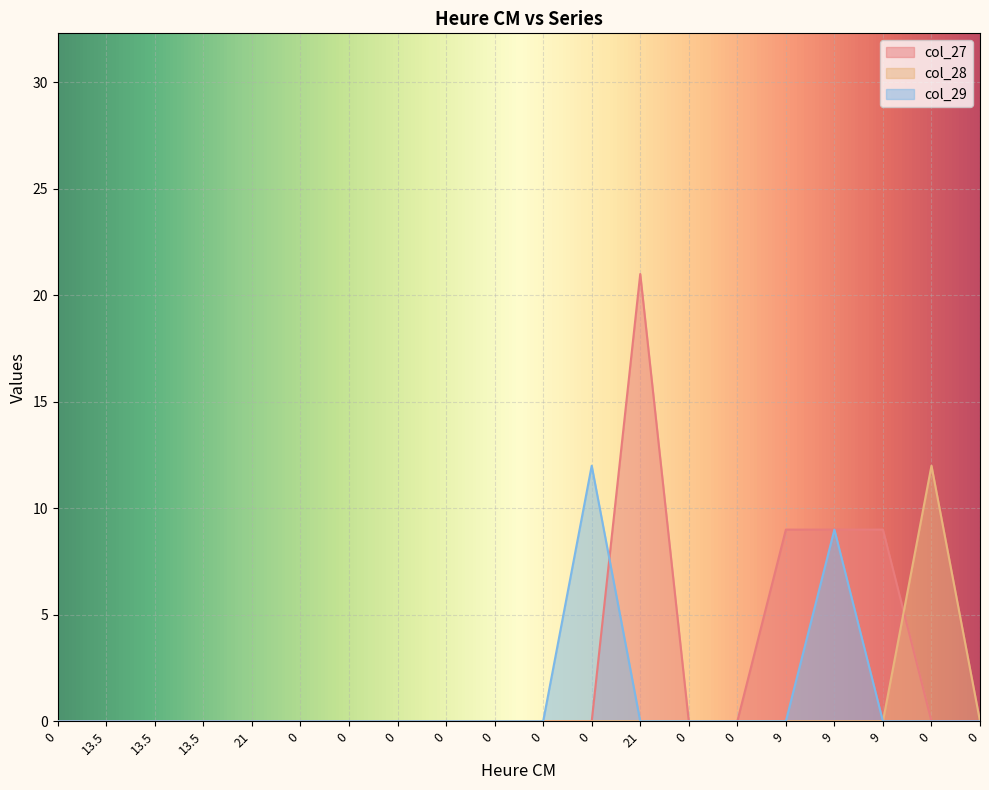

At which category is the sum across all series the highest?

21